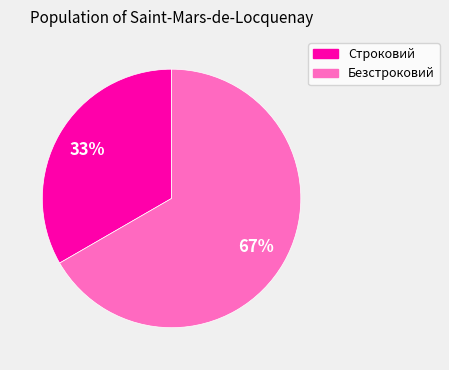

How many segments does this pie chart have?

2